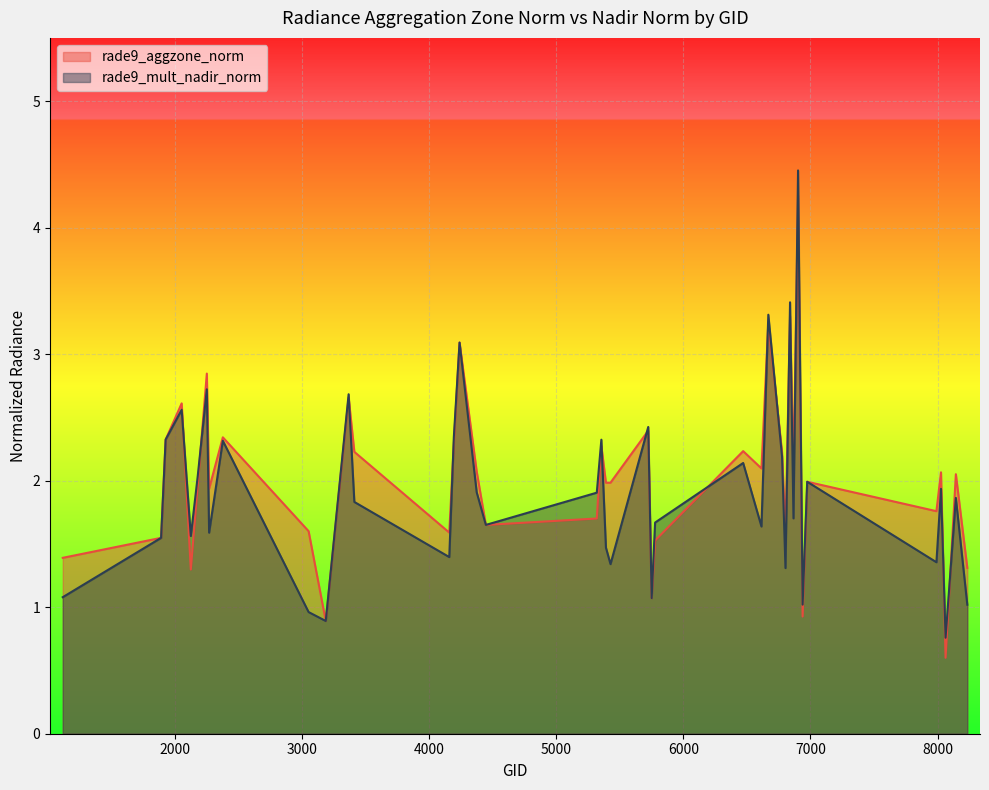

What is the difference between the second highest and minimum values in the rade9_mult_nadir_norm series?

2.7